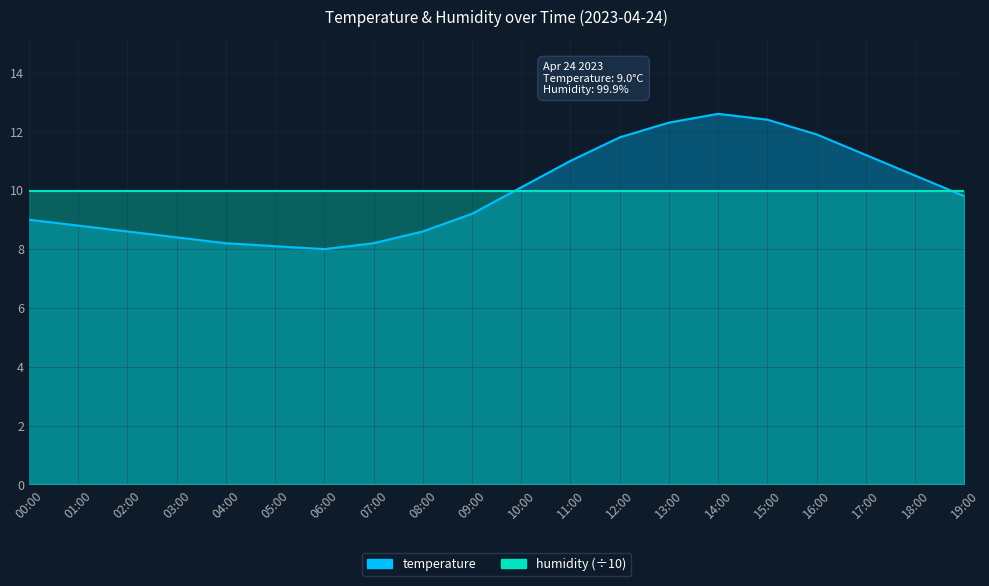

Reading left to right, list all the values displayed in this chart.

00:00=9.0	01:00=8.8	02:00=8.6	03:00=8.4	04:00=8.2	05:00=8.1	06:00=8.0	07:00=8.2	08:00=8.6	09:00=9.2	10:00=10.1	11:00=11.0	12:00=11.8	13:00=12.3	14:00=12.6	15:00=12.4	16:00=11.9	17:00=11.2	18:00=10.5	19:00=9.8